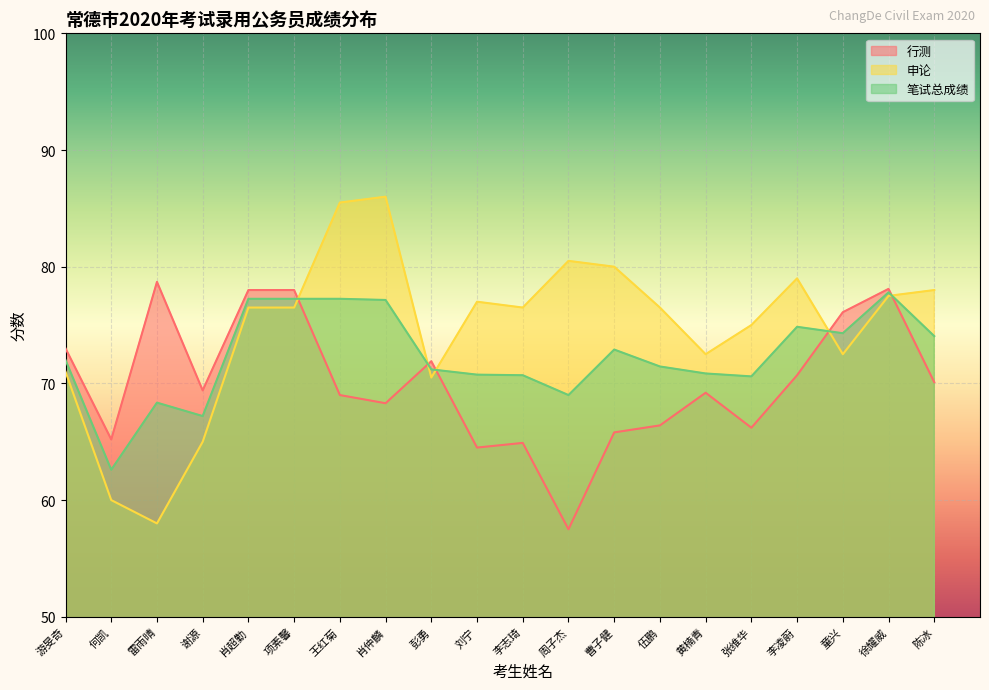

Is it true that 申论 equals 21.4 at 肖超勤?

False